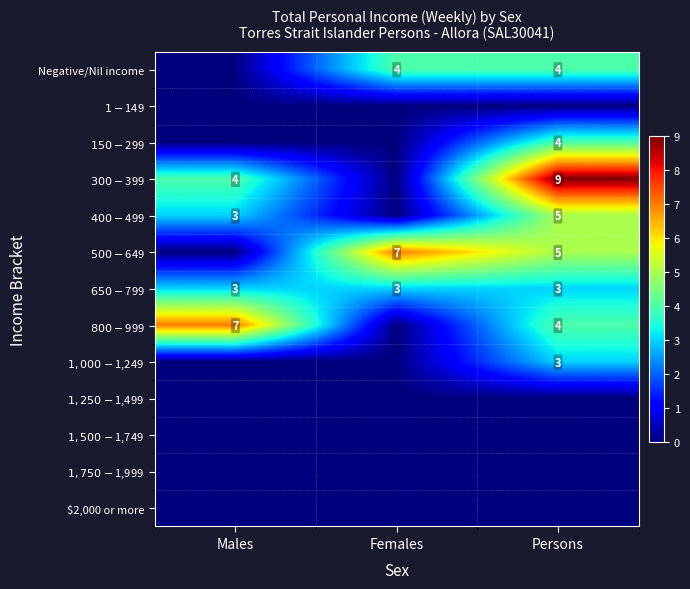

True or false: $1,750-$1,999 has a value of 0 at Females.

True